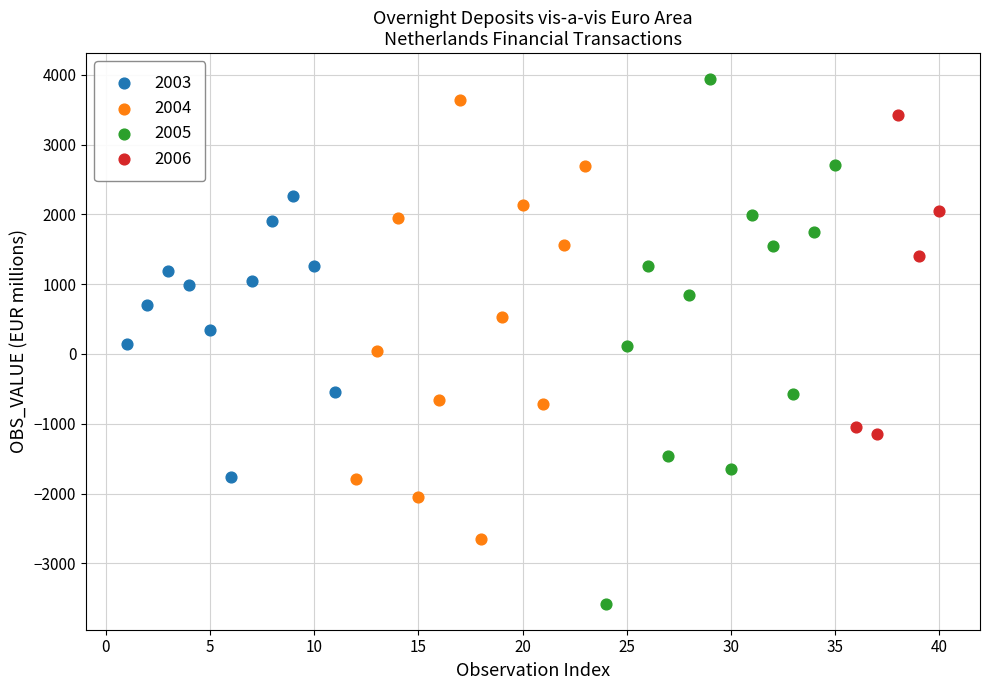

What are all the series names shown in the legend?

2003, 2004, 2005, 2006